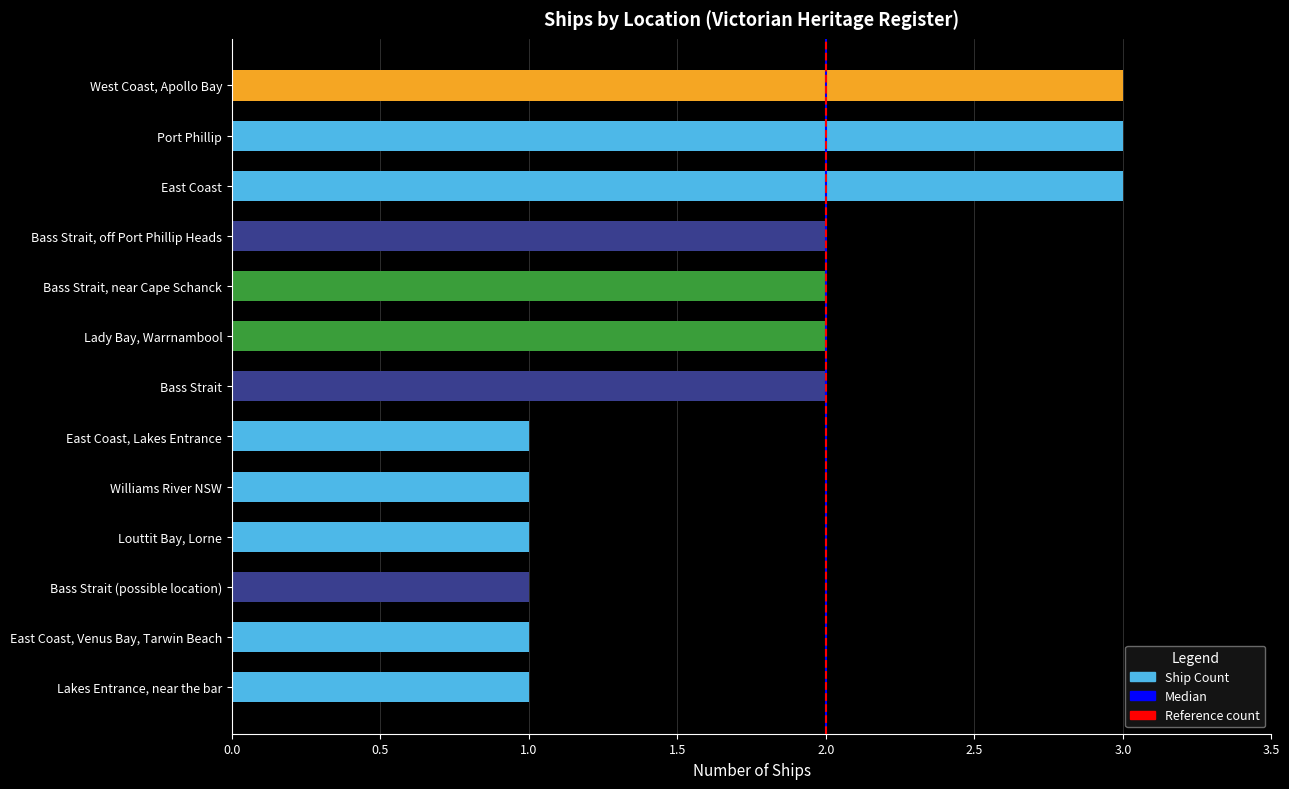

What is the difference between the values at Bass Strait, near Cape Schanck and Louttit Bay, Lorne?

1